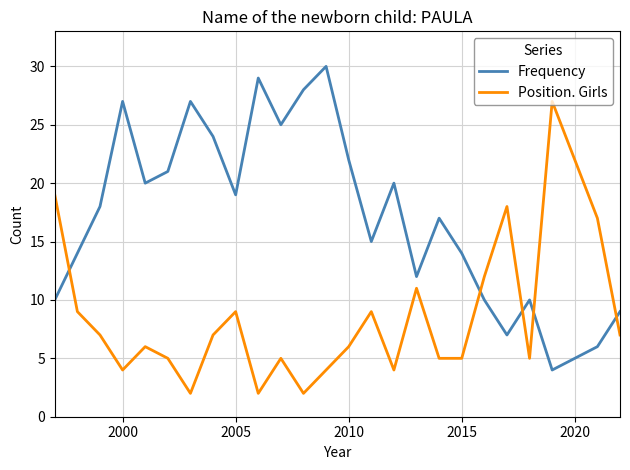

What is the greatest value displayed?

30